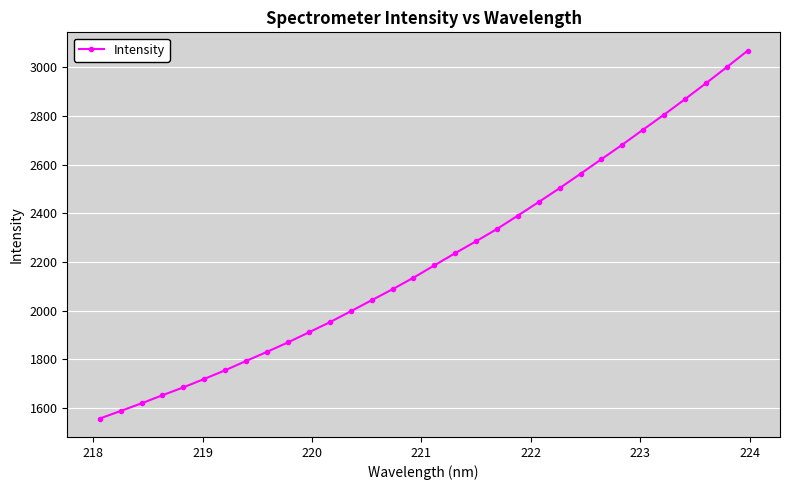

What is the value of the 32nd point from the left?

3068.2